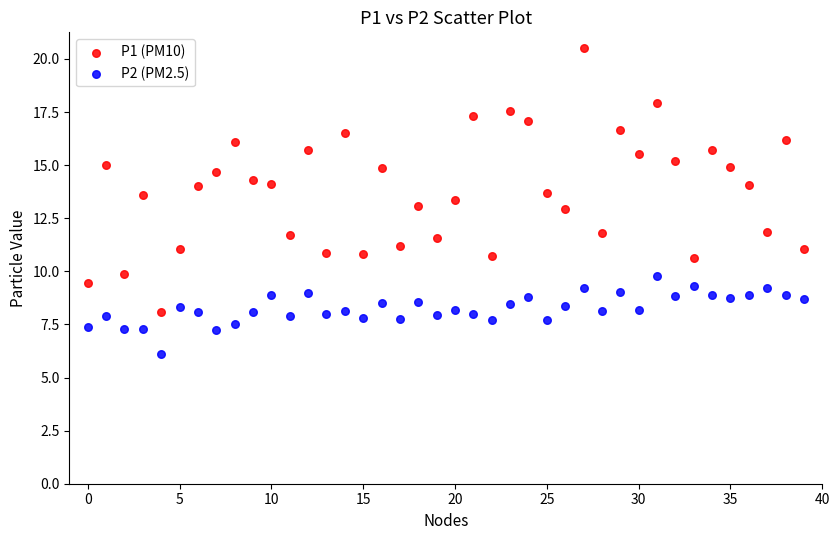

Which series contains the lowest Y value?

P2 (PM2.5)